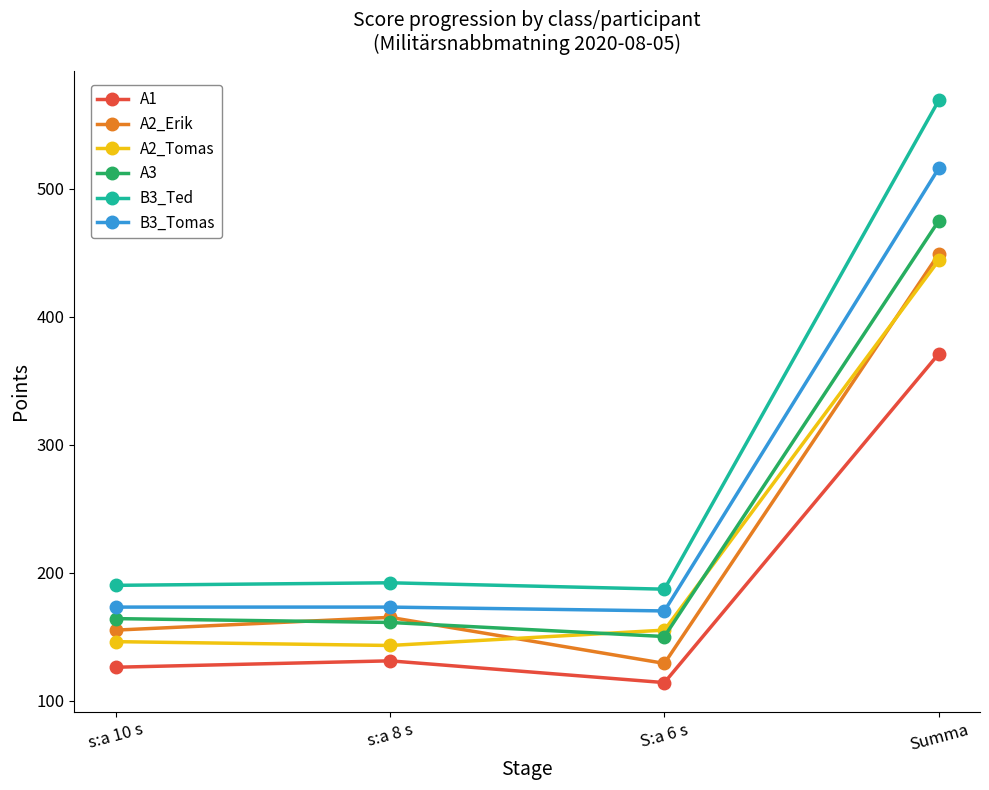

True or false: A2_Erik and B3_Tomas cross at least once.

False